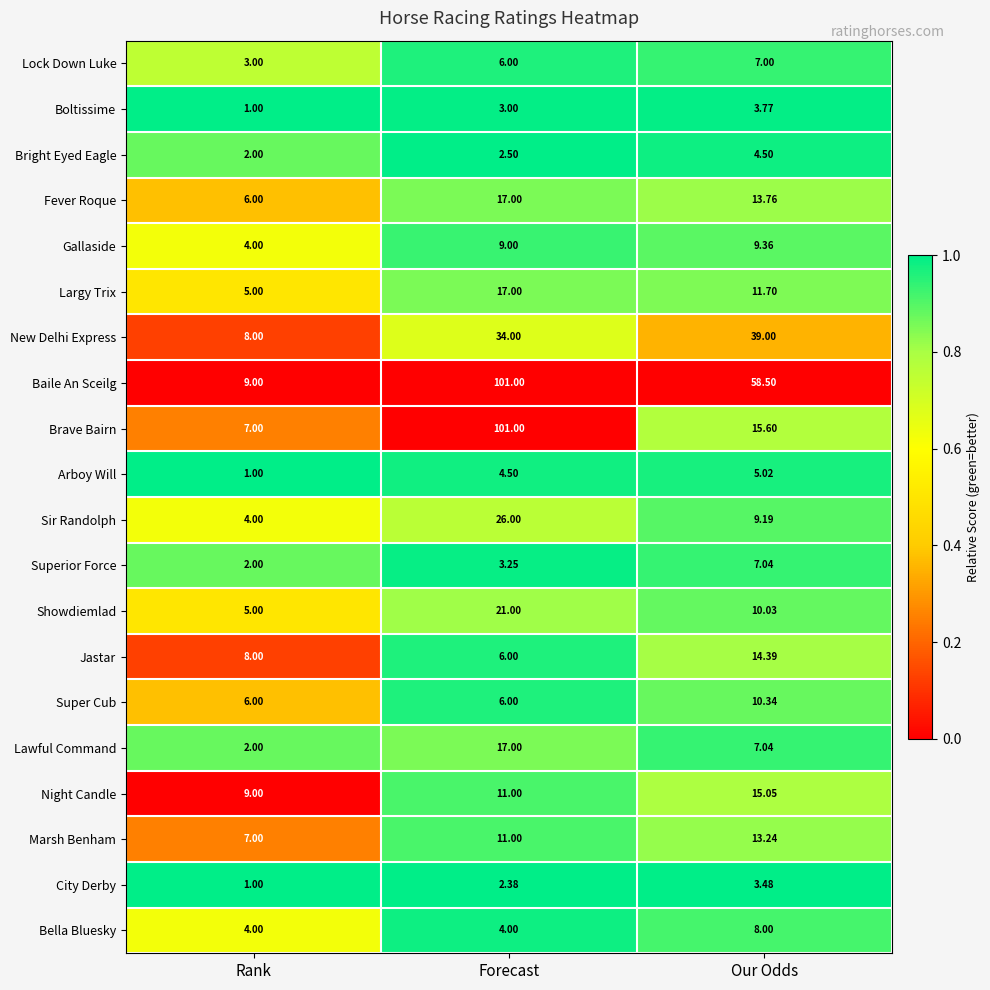

Which category has the lowest value in the Fever Roque series?

Rank